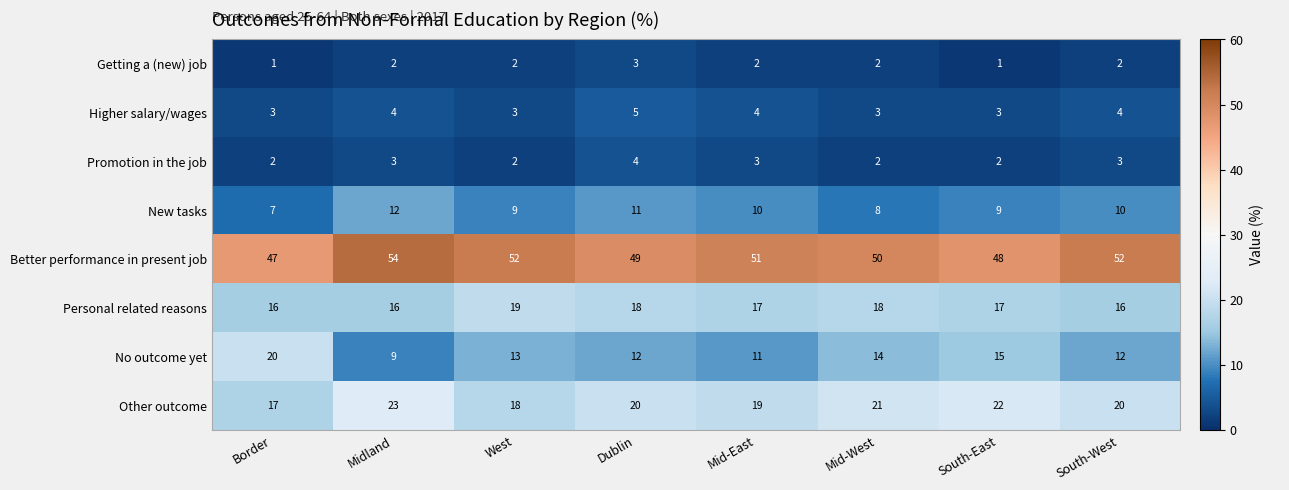

Is it true that No outcome yet equals 13 at West?

True